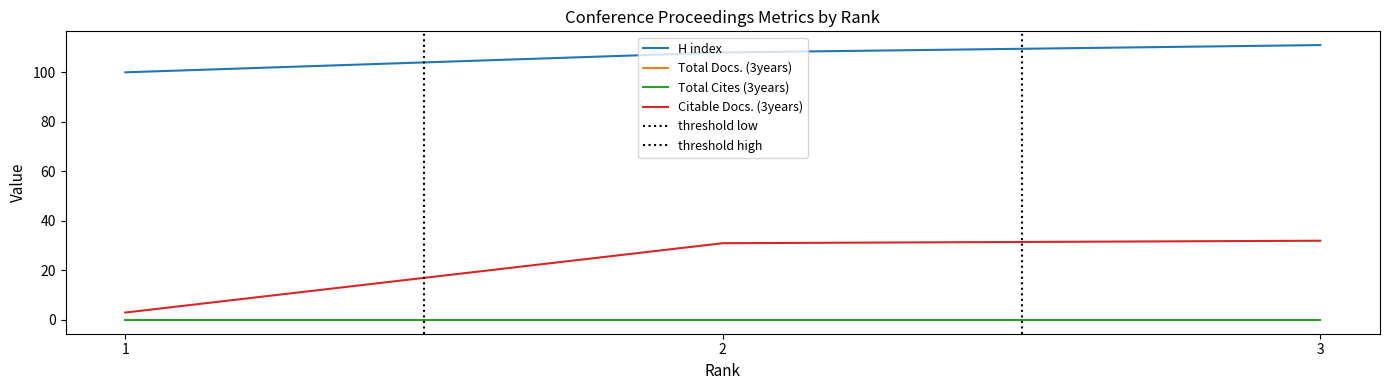

What is the maximum value for Citable Docs. (3years)?

32